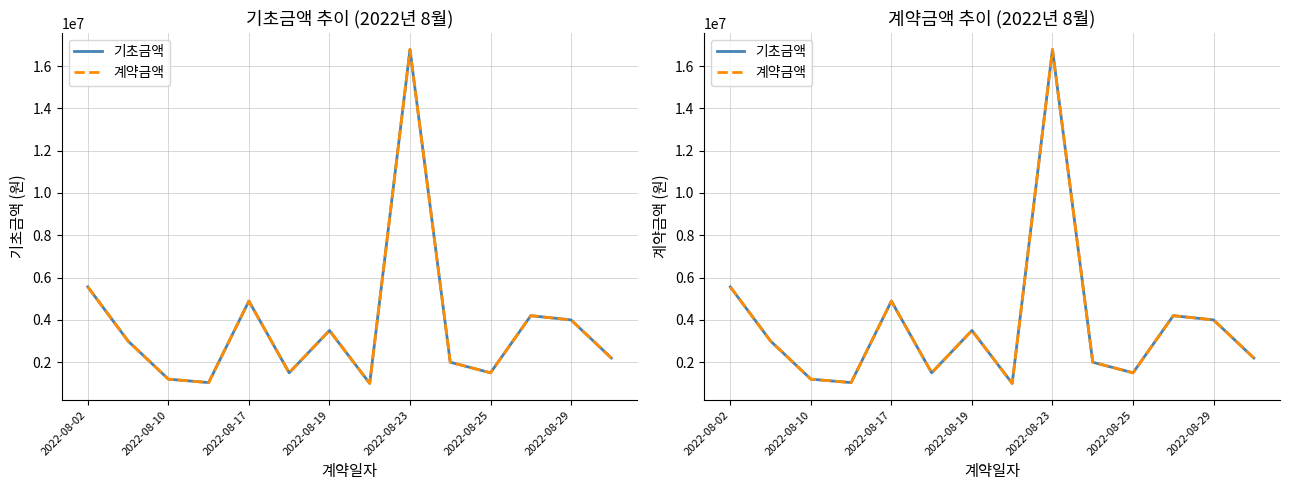

What is the greatest value displayed?

16780000